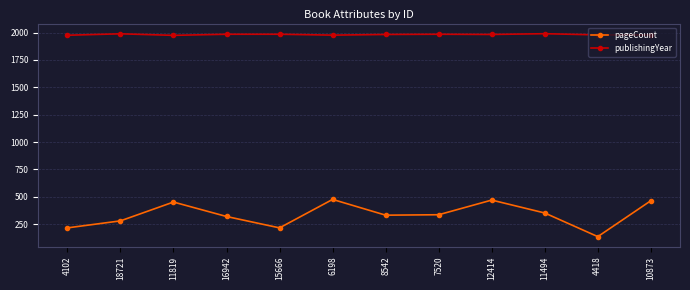

List the series in order of their peak value, highest first.

publishingYear, pageCount